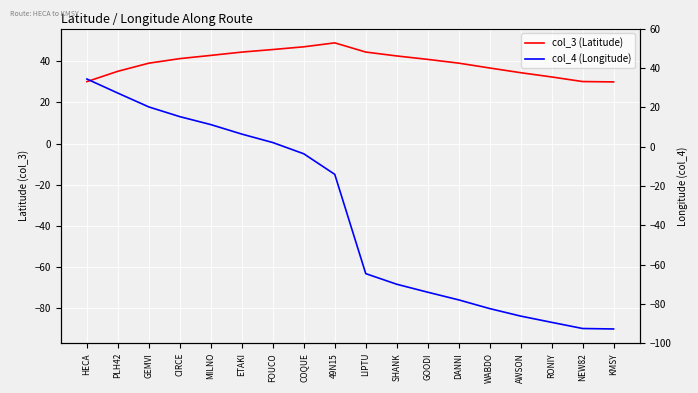

Is the value of col_4 (Longitude) at COQUE greater than the value of col_3 (Latitude) at SHANK?

No